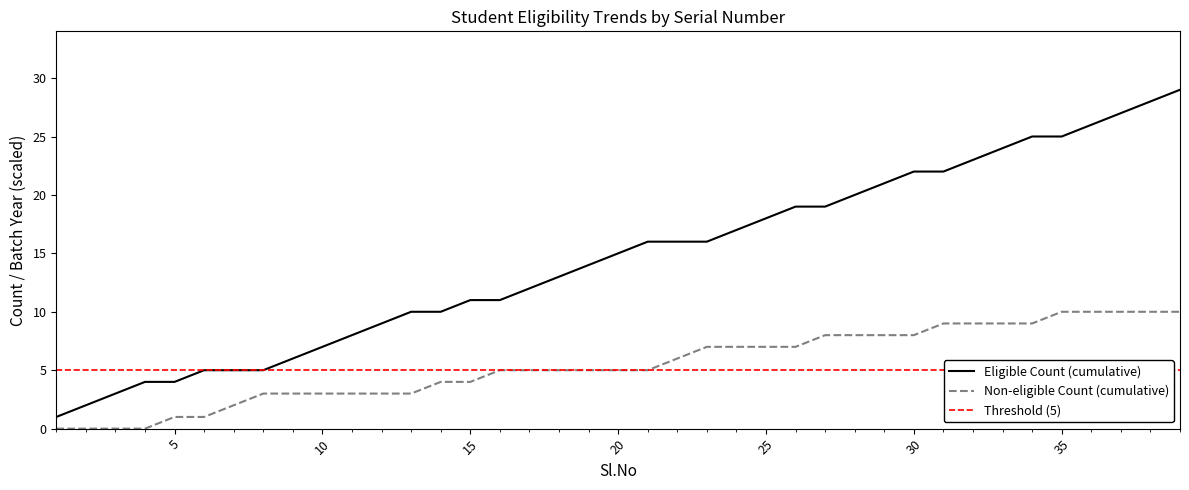

What is the difference between the Eligible Count (cumulative) values at 10 and 6?

2